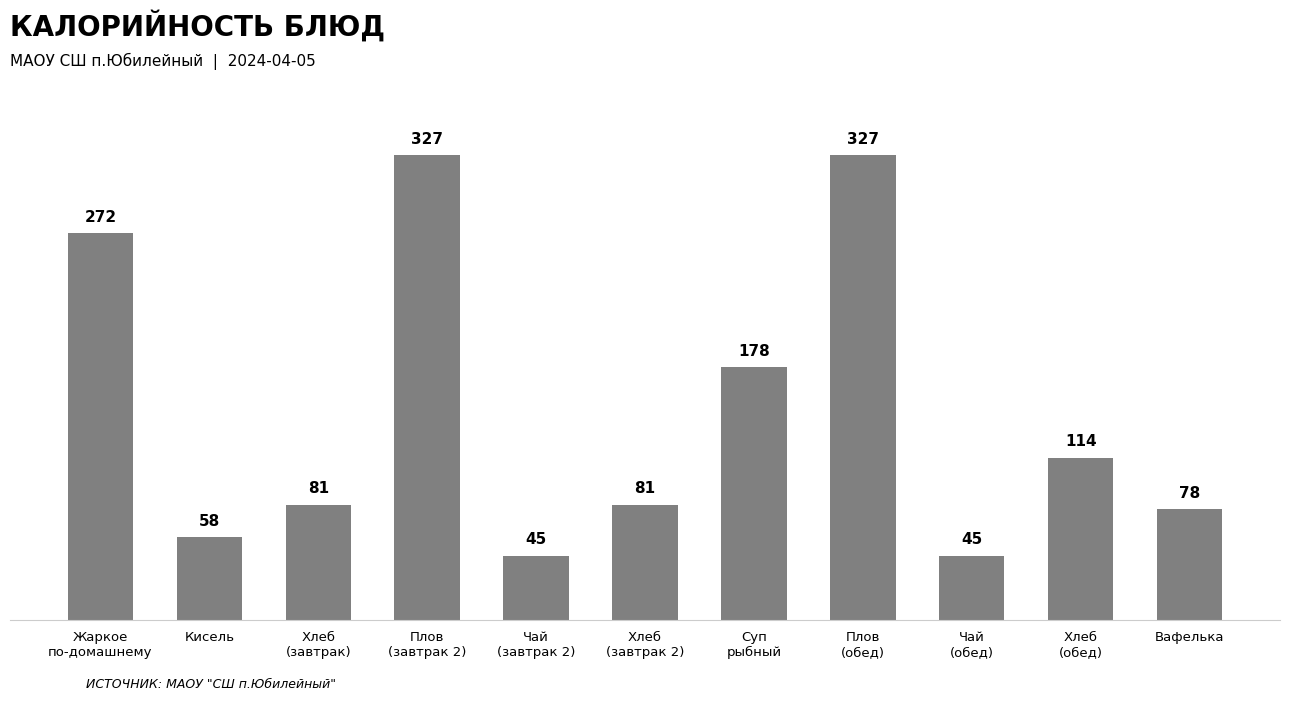

What is the label of the 9th bar from the right?

Хлеб
(завтрак)